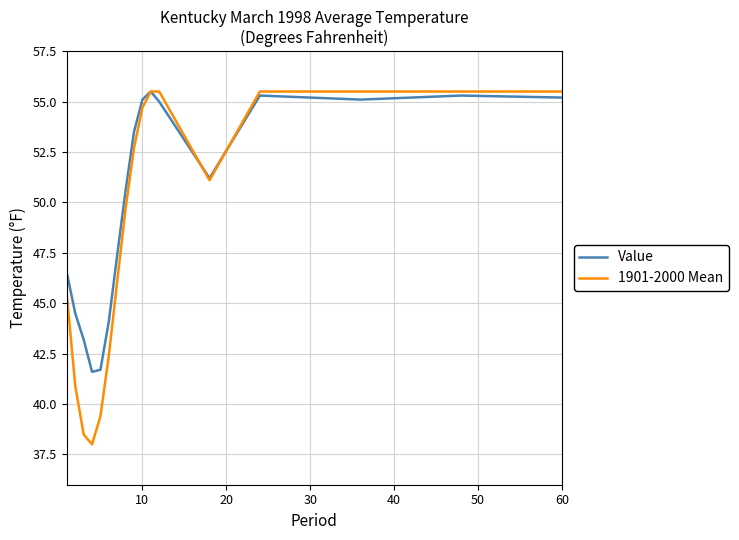

Which series has the largest total across all categories?

Value